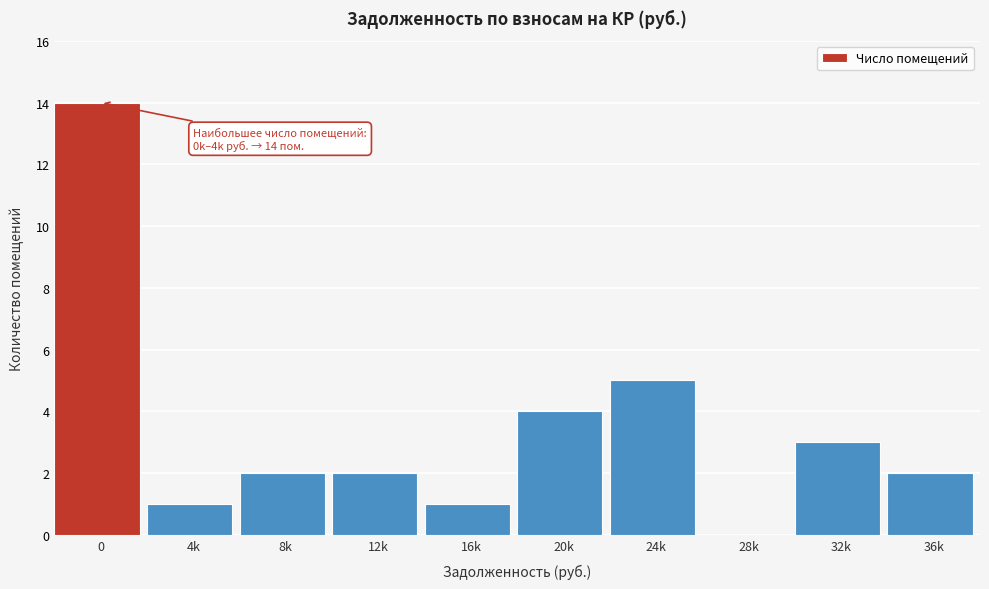

Reading left to right, transcribe all the data shown in this chart.

0=14	4k=1	8k=2	12k=2	16k=1	20k=4	24k=5	28k=0	32k=3	36k=2